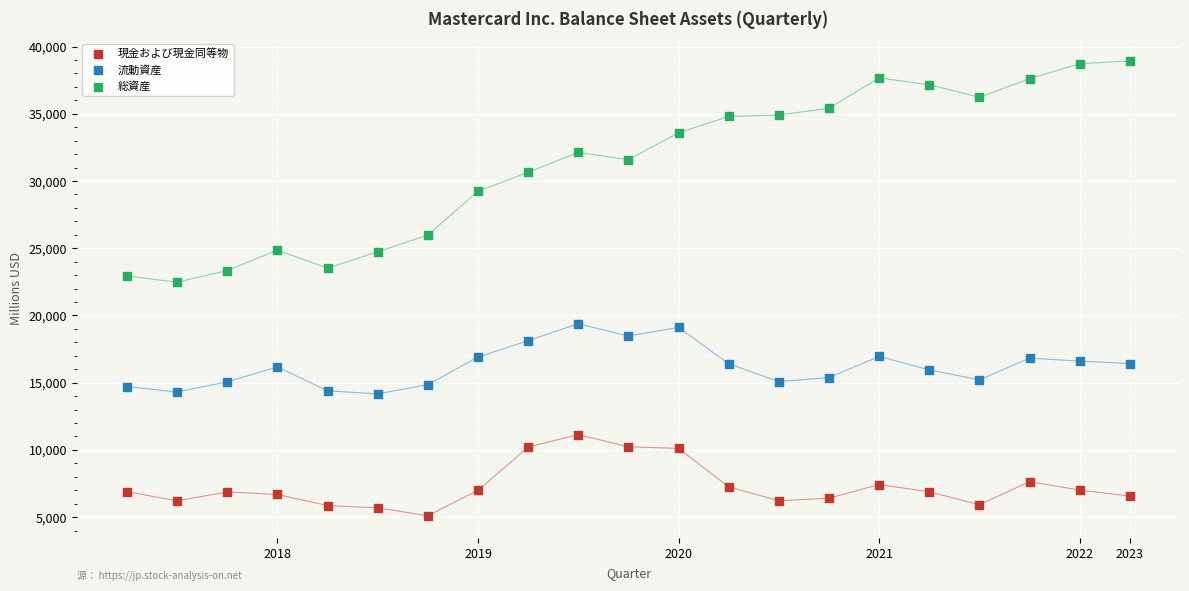

Which series contains the highest Y value?

総資産